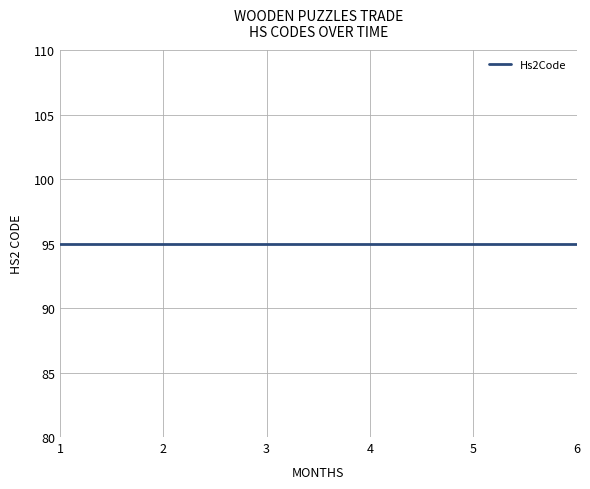

True or false: Cn8Code and Hs2Code cross at least once.

False